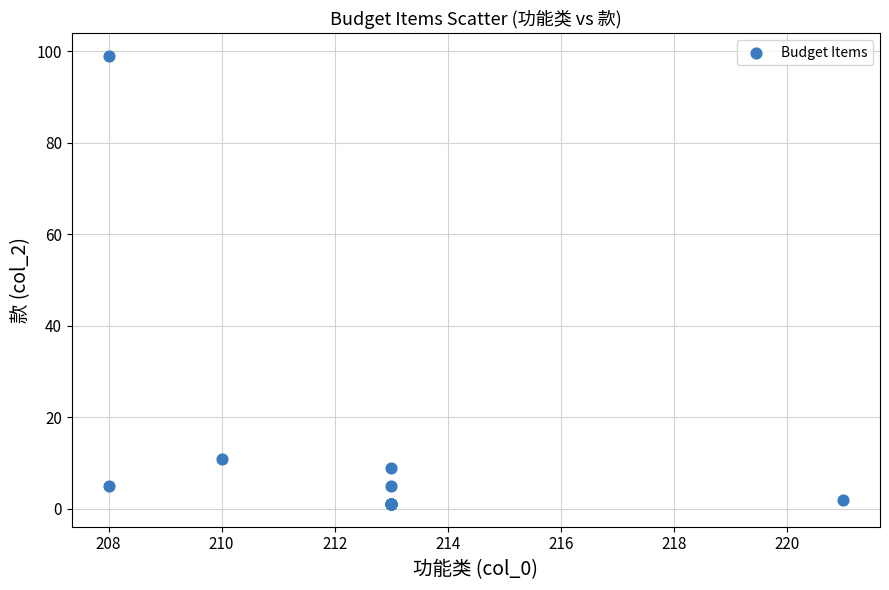

What Y value in the scatter plot is closest to 50?

11